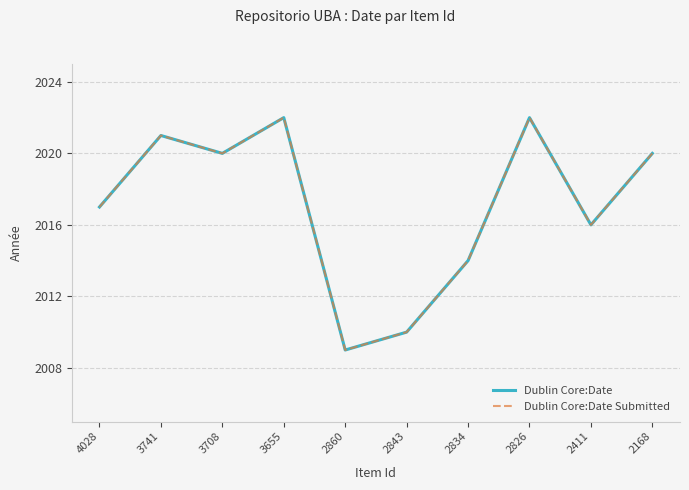

Between 3741 and 2168, which series saw the biggest shift?

Dublin Core:Date